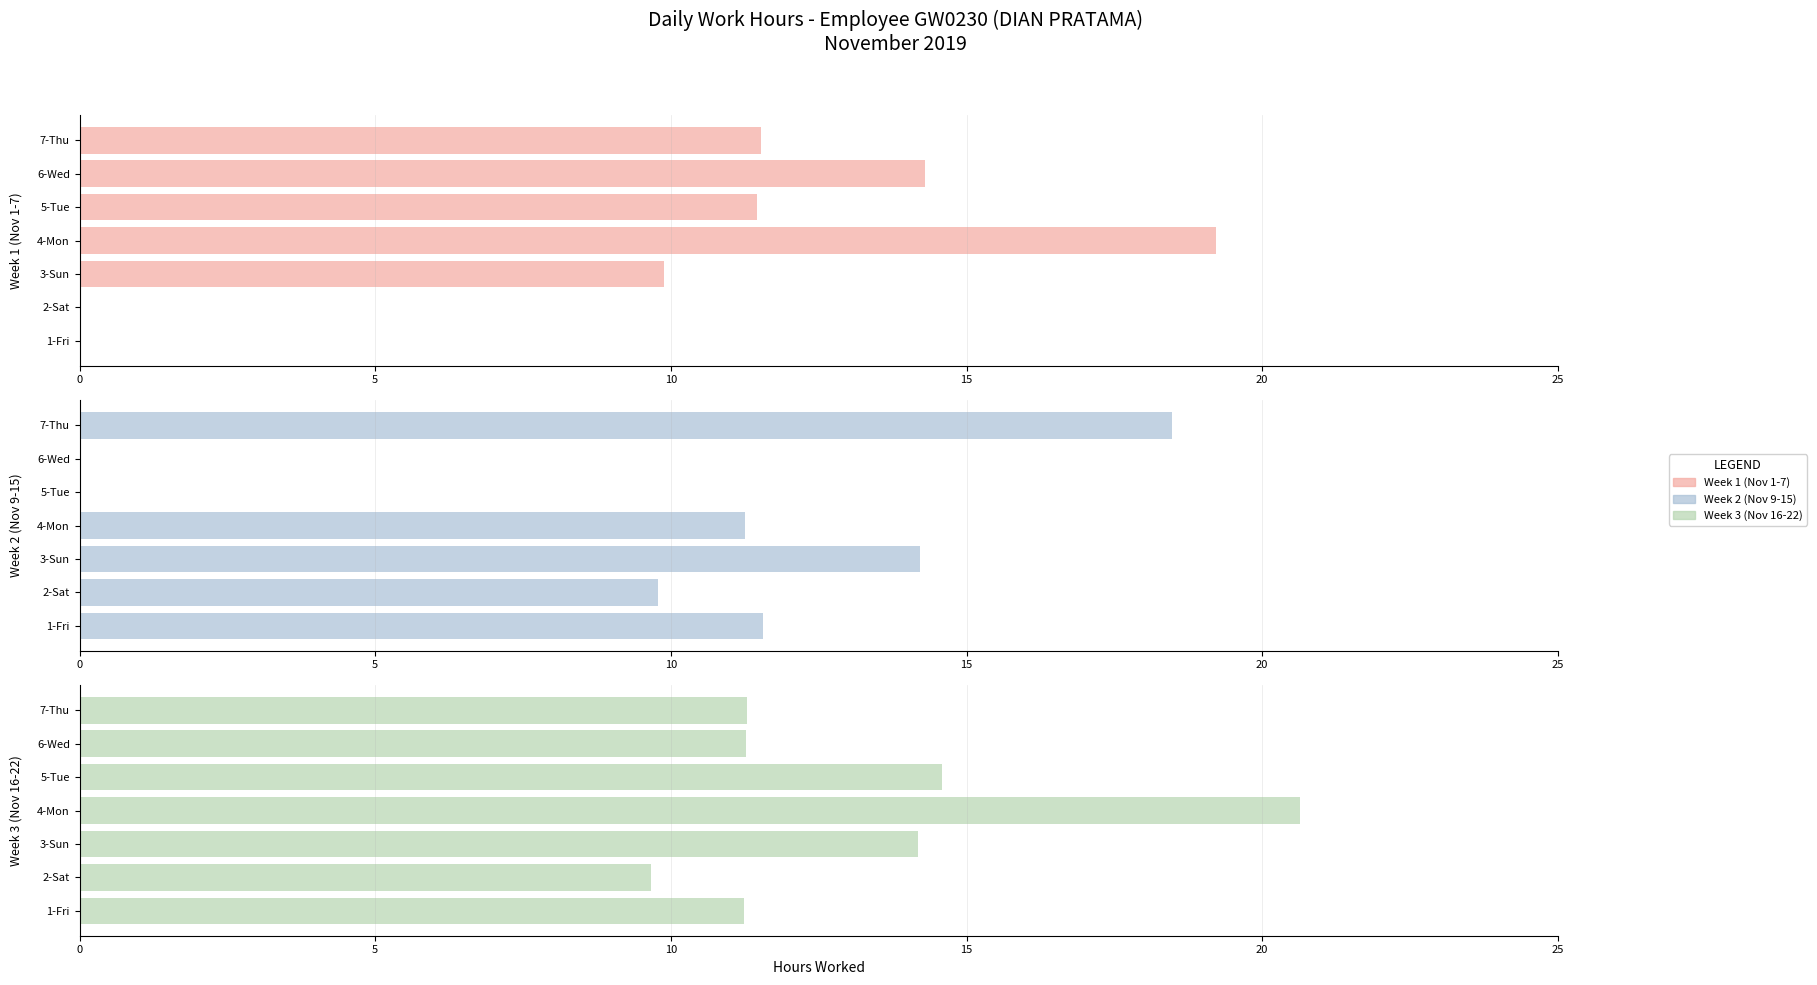

The value of Week 1 (Nov 1-7) at 4-Mon is 19.2. True or false?

True